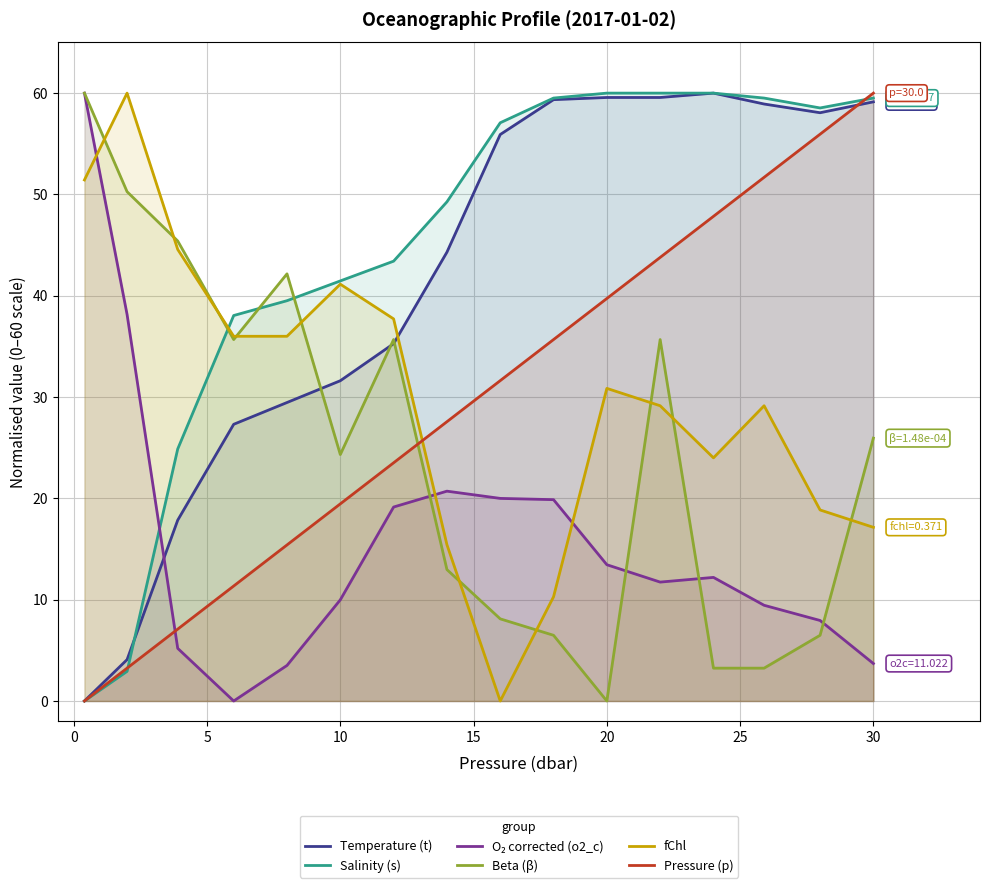

What is the highest value of the Beta (β) series?

60.0